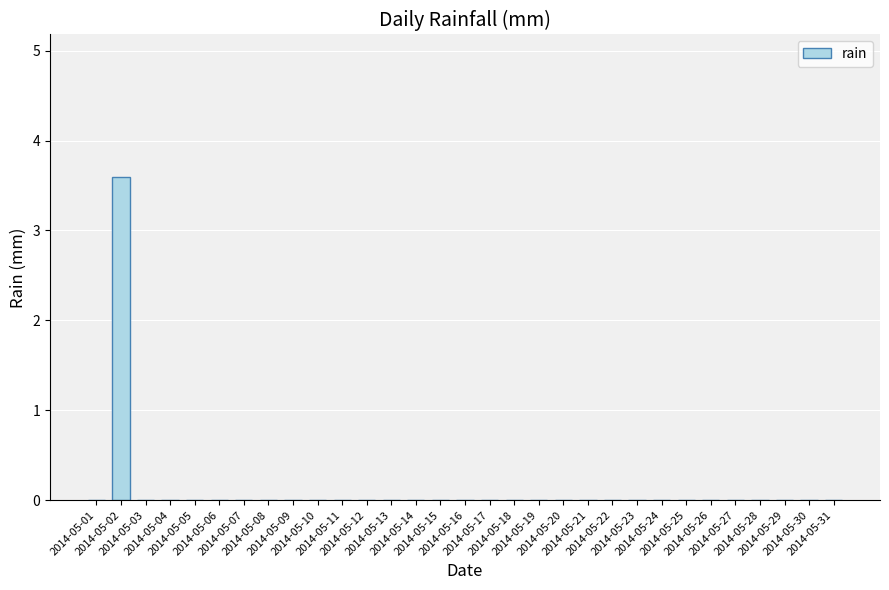

What is the sum of all values?

3.6